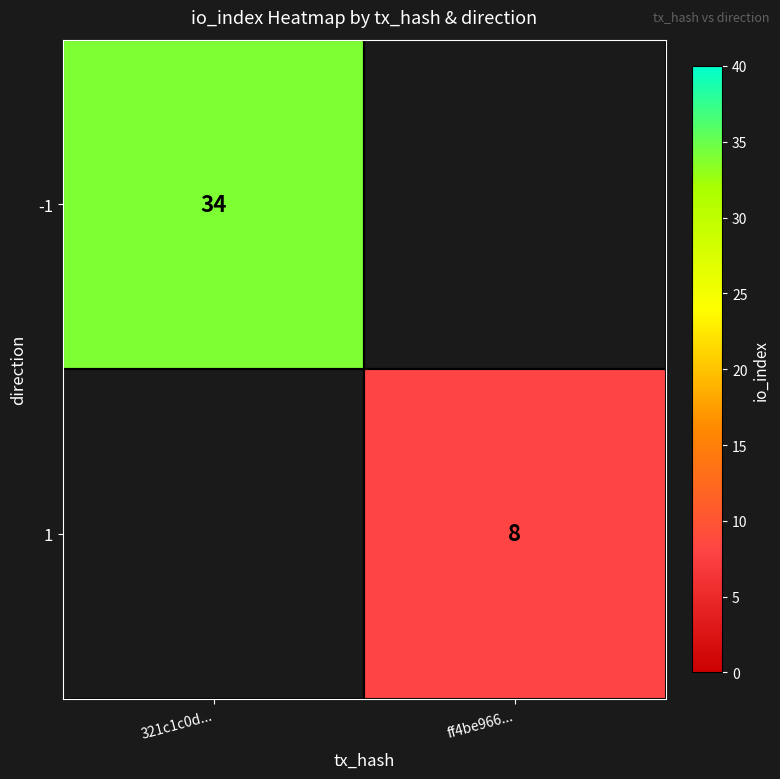

Is it true that 1 equals 13 at ff4be966...?

False